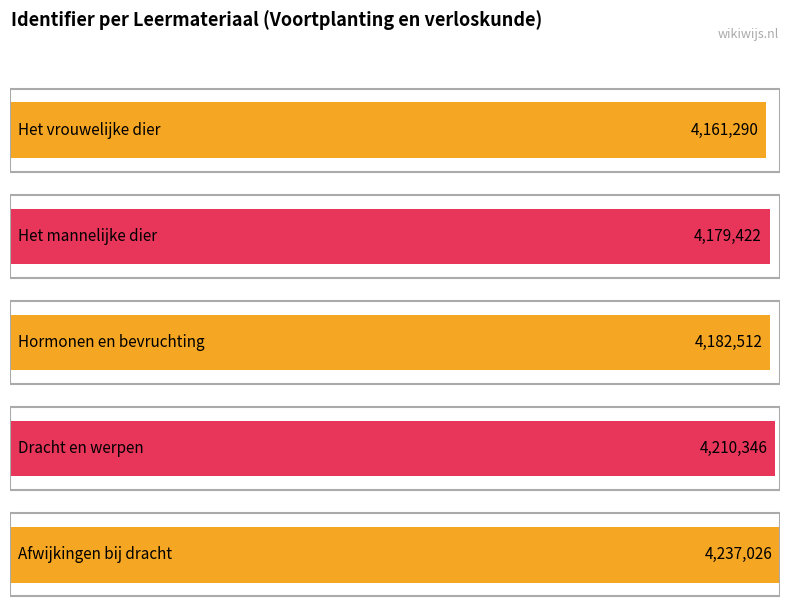

What is the average value?

4194119